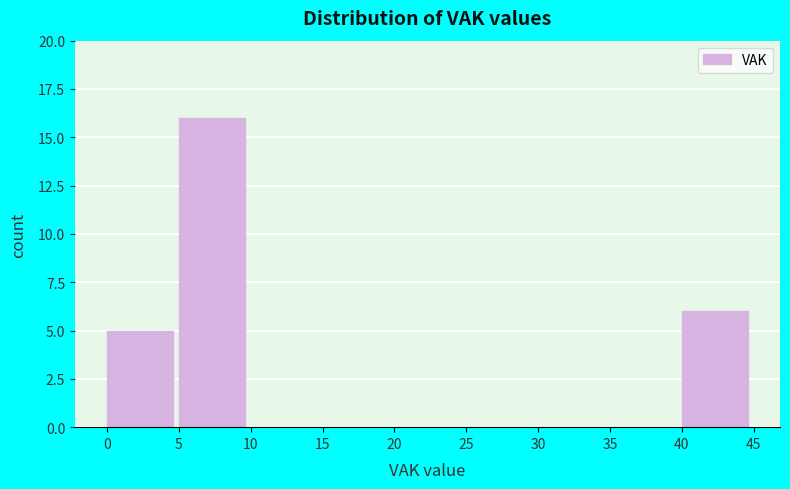

Reading left to right, list every bar in this chart as the range it spans on the x-axis followed by its height. The values are not printed on the chart, so give them approximately, as read against the axis.

0 to 5: 5
5 to 10: 16
10 to 15: 0
15 to 20: 0
20 to 25: 0
25 to 30: 0
30 to 35: 0
35 to 40: 0
40 to 45: 6